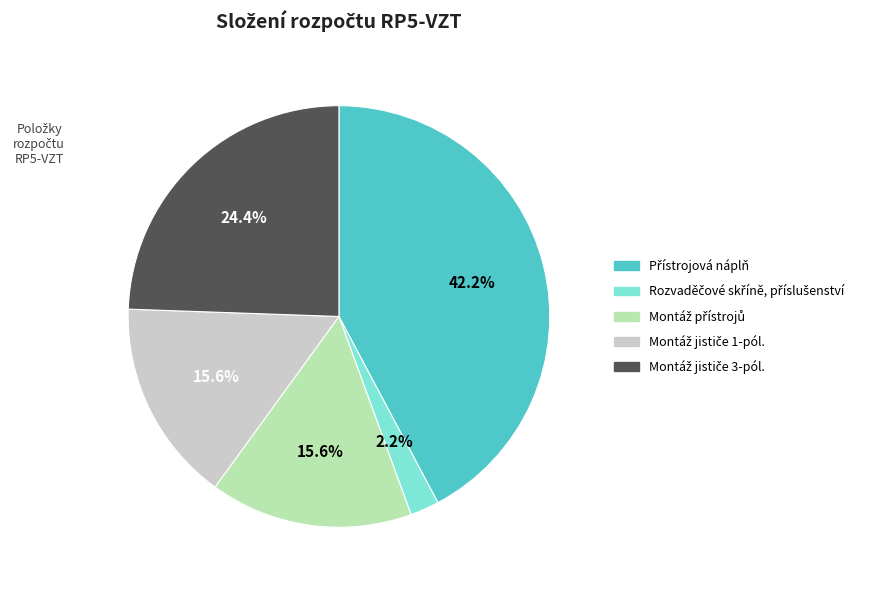

Is there a majority slice in this chart?

No